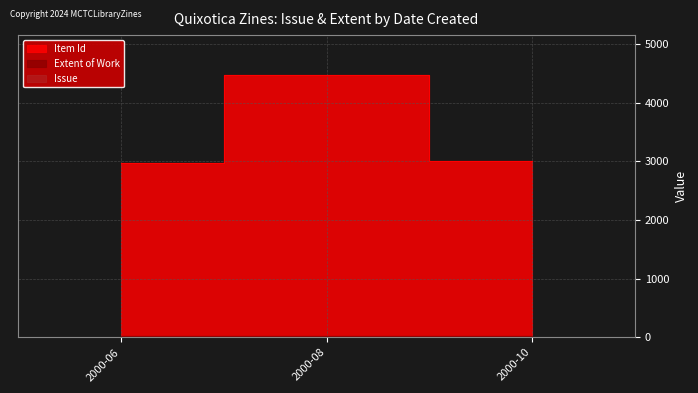

How many data points in Item Id are above 3003?

1